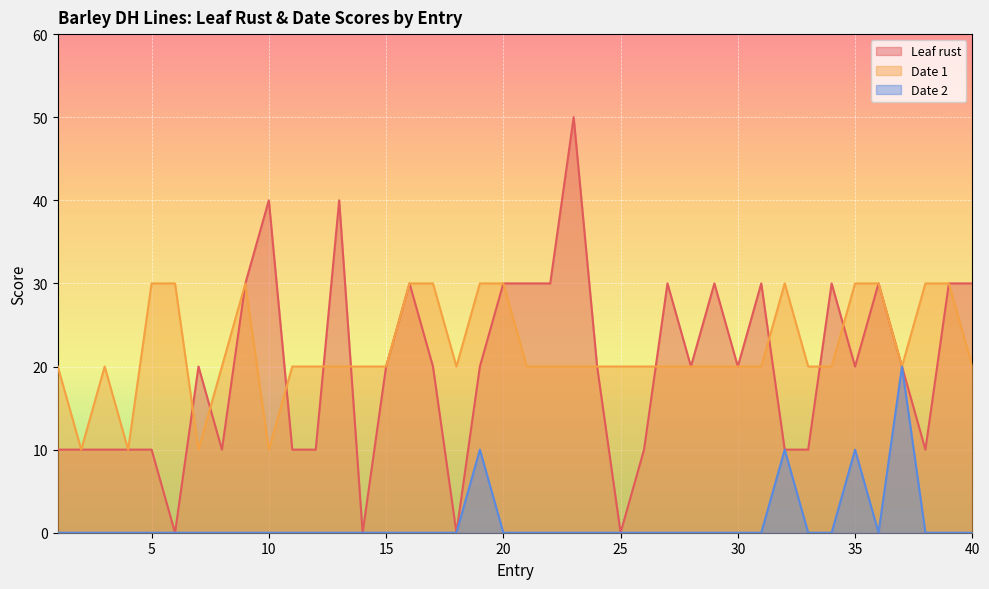

Is the value of Date 1 at 27 greater than the value of Leaf rust at 14?

Yes